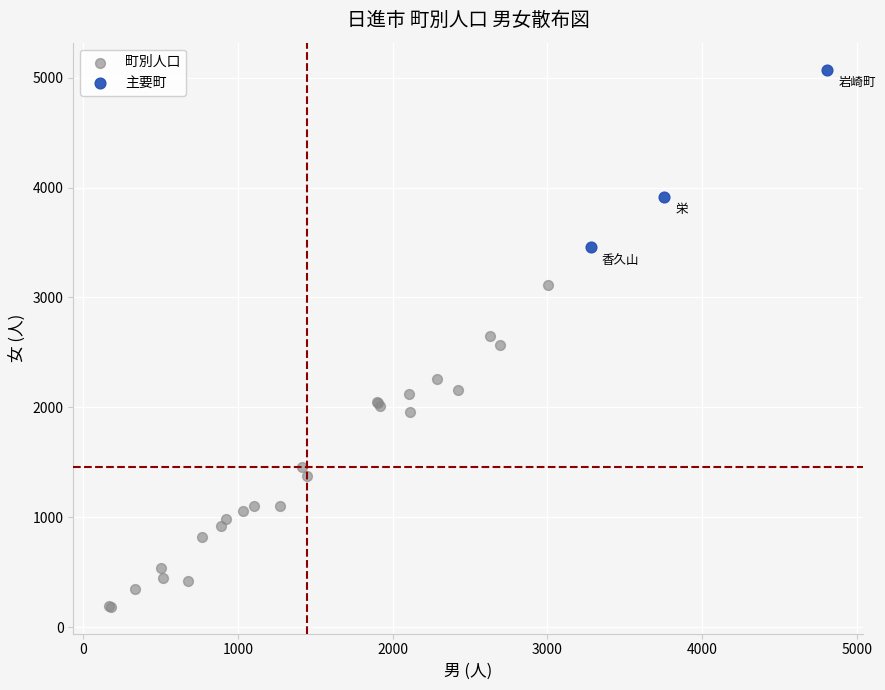

Which series has the widest spread of Y values?

町別人口